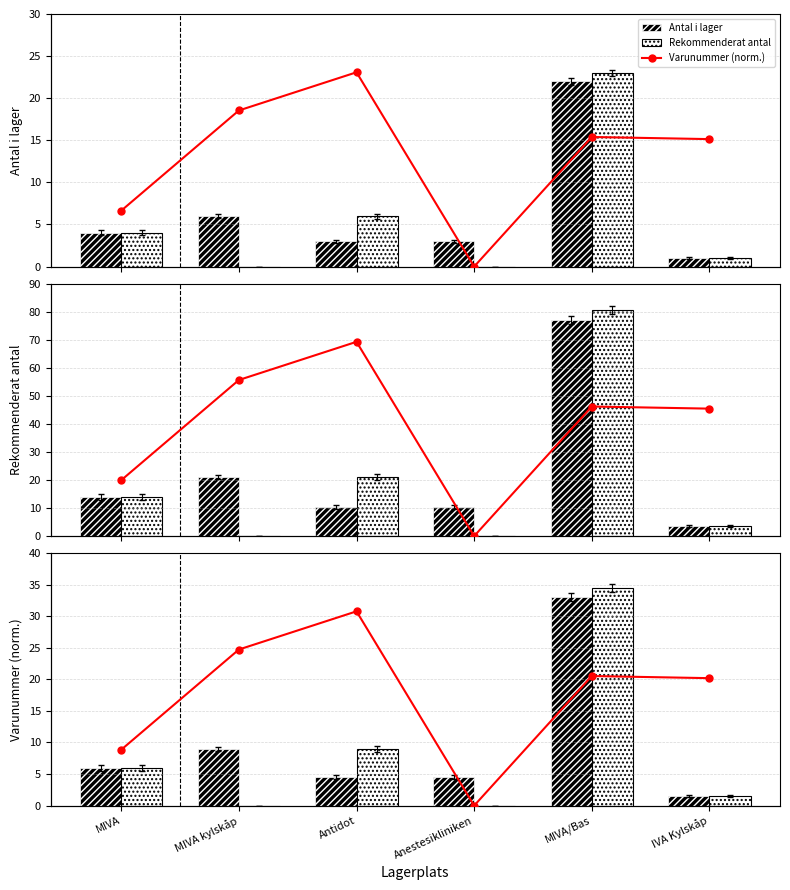

Is the value of Varunummer (norm.) at MIVA kylskåp greater than the value of Rekommenderat antal at IVA Kylskåp?

No